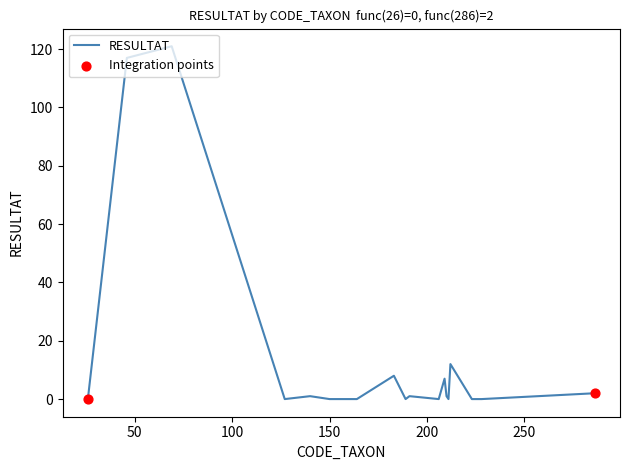

What is the maximum value shown in the chart?

121